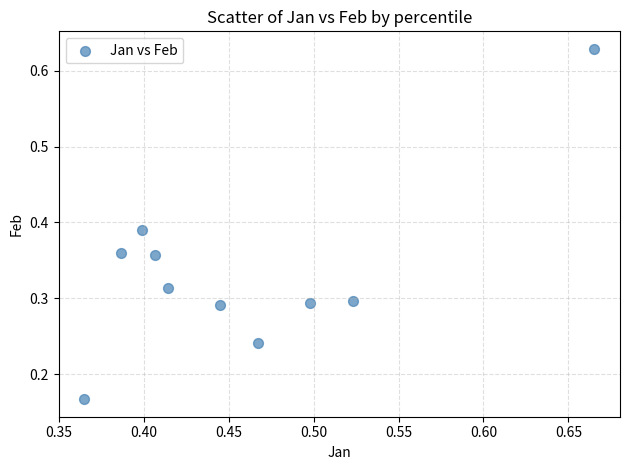

What is the range of Y values (max minus min)?

0.5